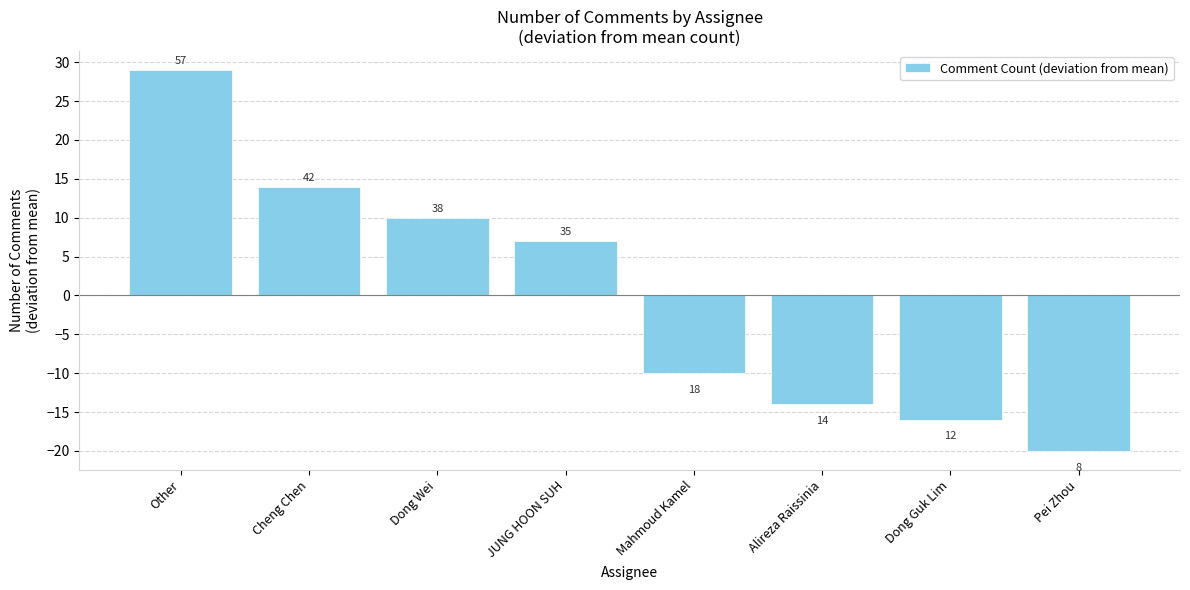

True or false: the data shows -14 at Alireza Raissinia.

True